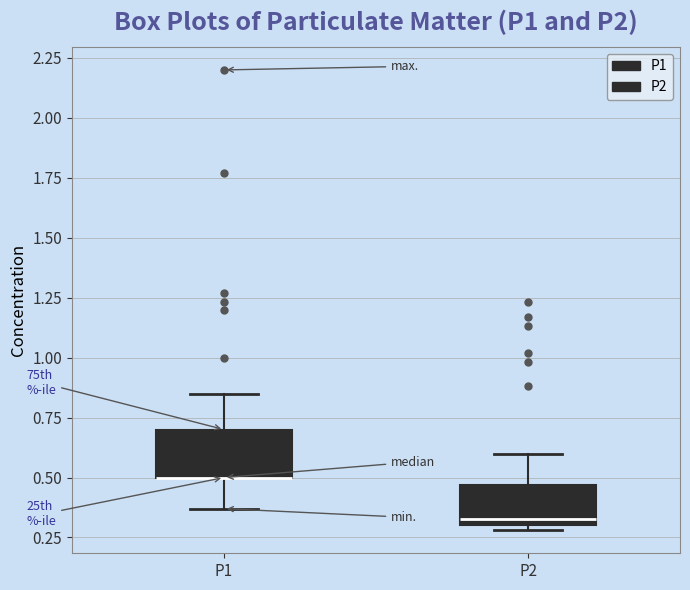

Where is the upper edge of the box for P1 on the y-axis? The values are not printed on the chart, so give them approximately, as read against the axis.

0.70